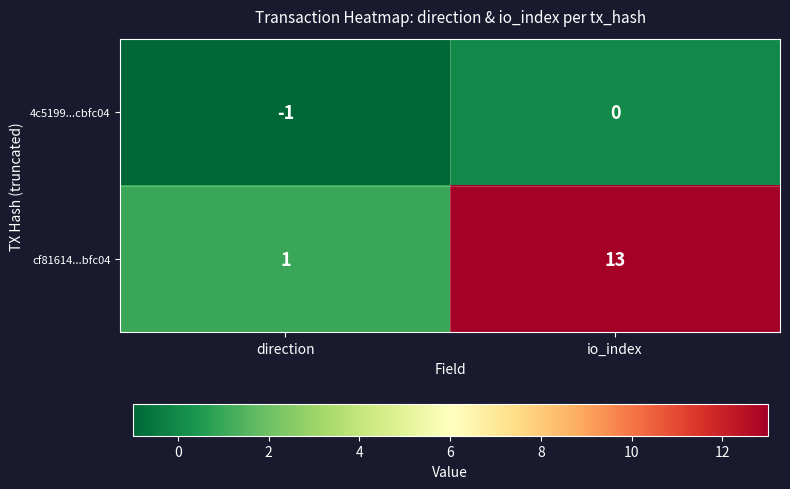

At how many categories does at least one series exceed 5?

1